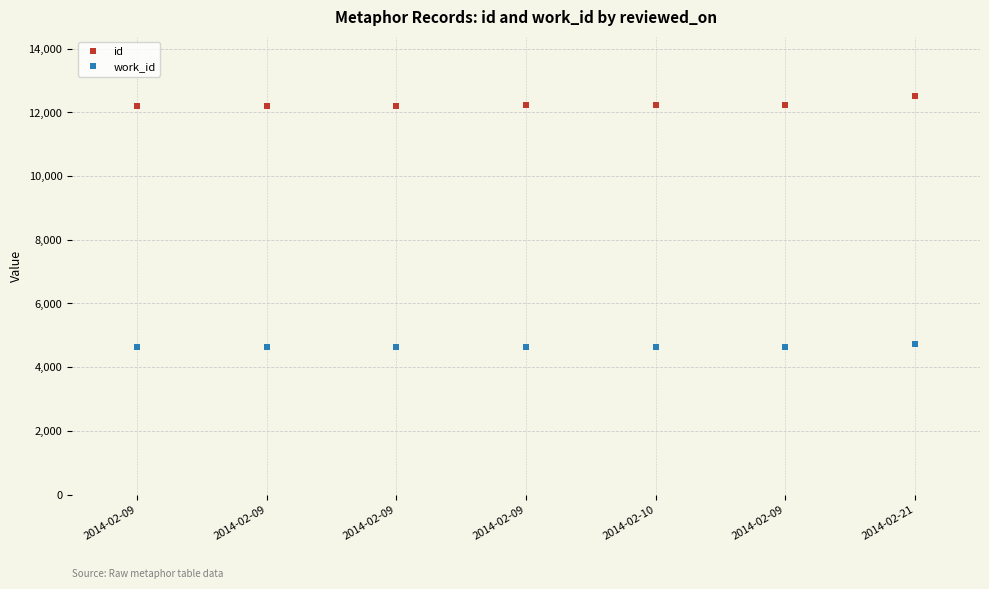

What is the spread (max minus min) of values at 2014-02-09?

7571